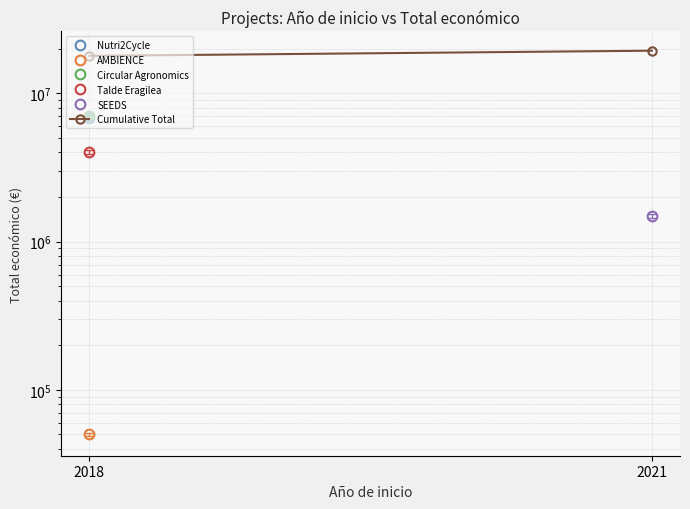

List the labels in order of value, largest first.

2021, 2018